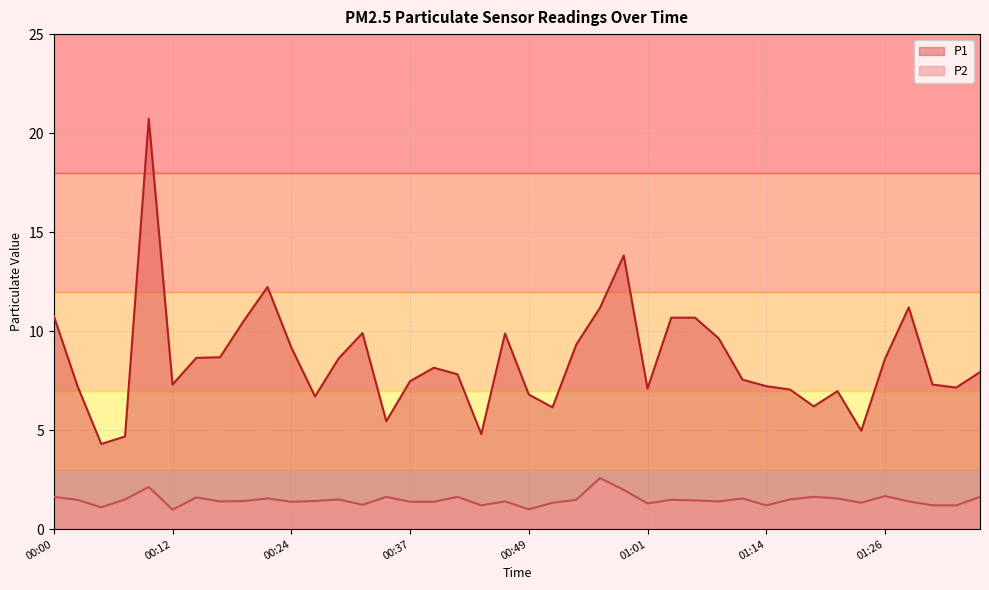

What is the average value of the P2 series?

1.5